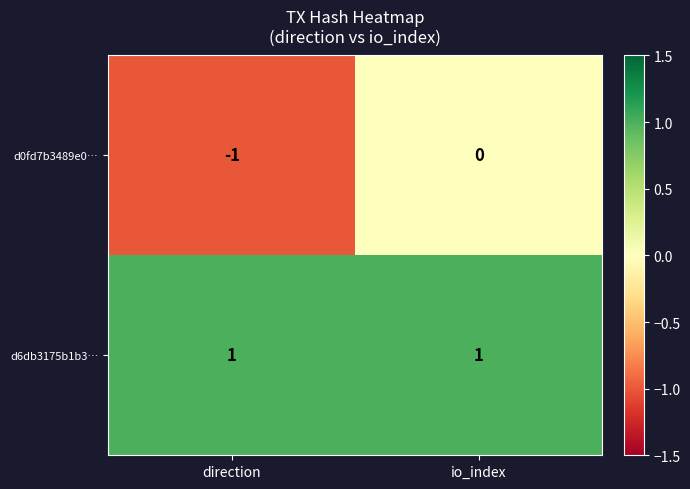

At which category is the sum across all series the highest?

io_index